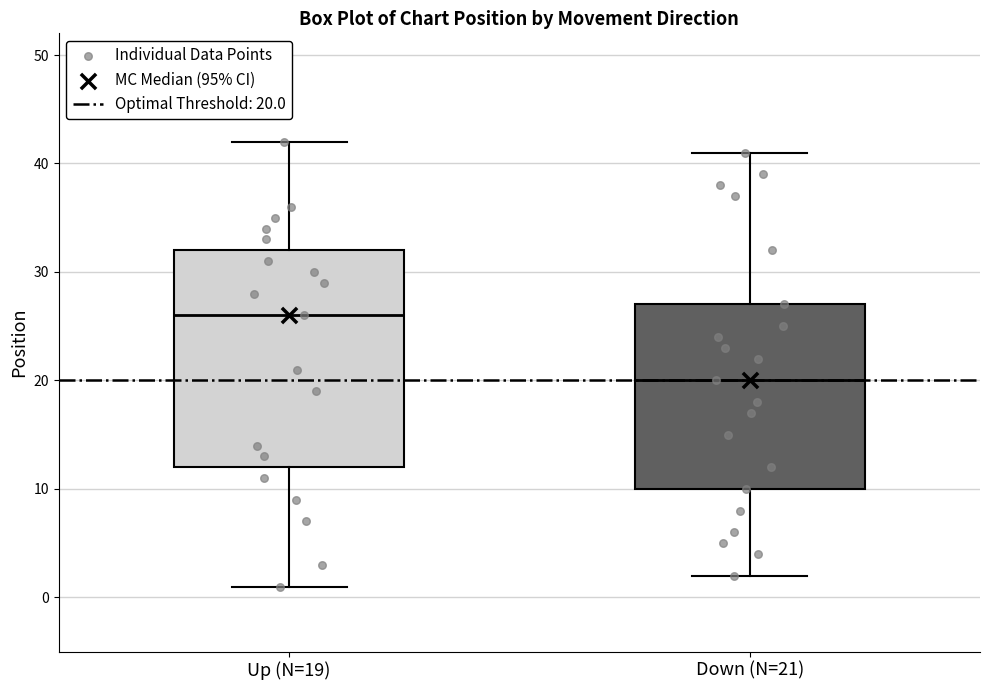

Reading left to right, transcribe this box plot: for each box, give where its median line is, the range the box spans, and where its two whiskers end, as read against the y-axis. The values are not printed on the chart, so give them approximately, as read against the axis.

Up (N=19): median 26, box 12 to 32, whiskers 1 to 42
Down (N=21): median 20, box 10 to 27, whiskers 2 to 41